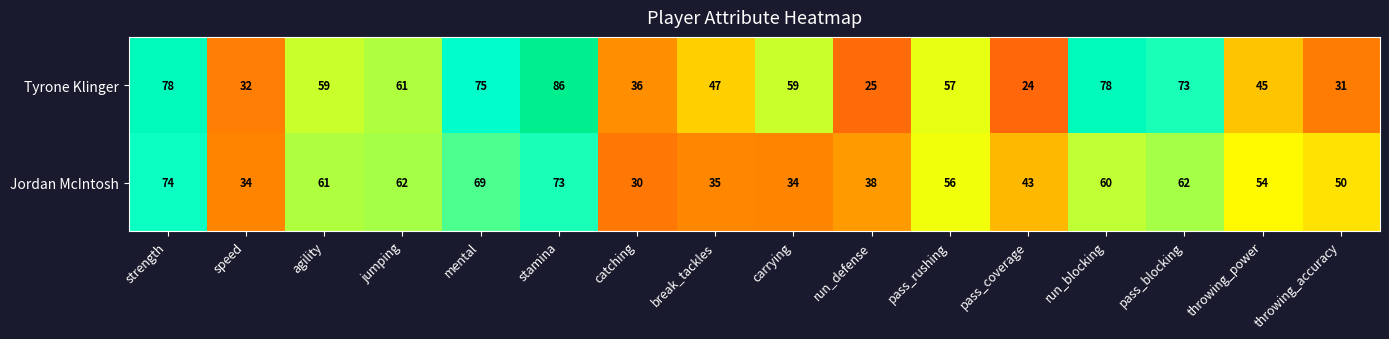

At which category is the sum across all series the highest?

stamina